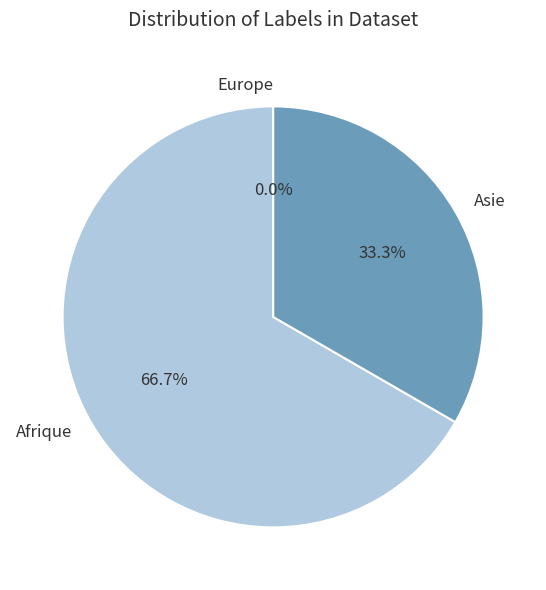

Rank the categories by value from lowest to highest.

Europe, Asie, Afrique